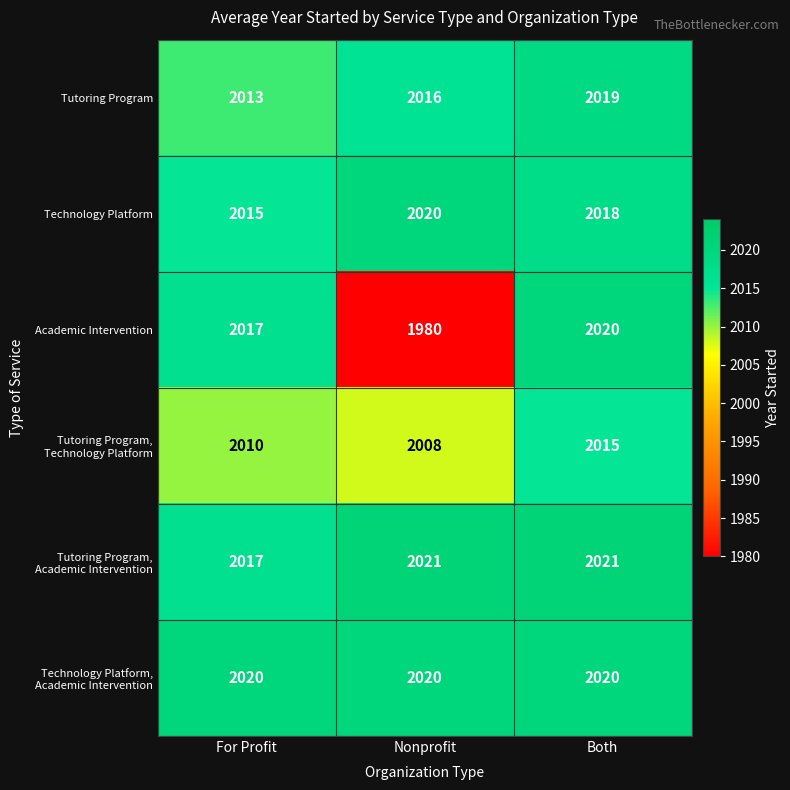

Which series has the widest spread of values?

Academic Intervention